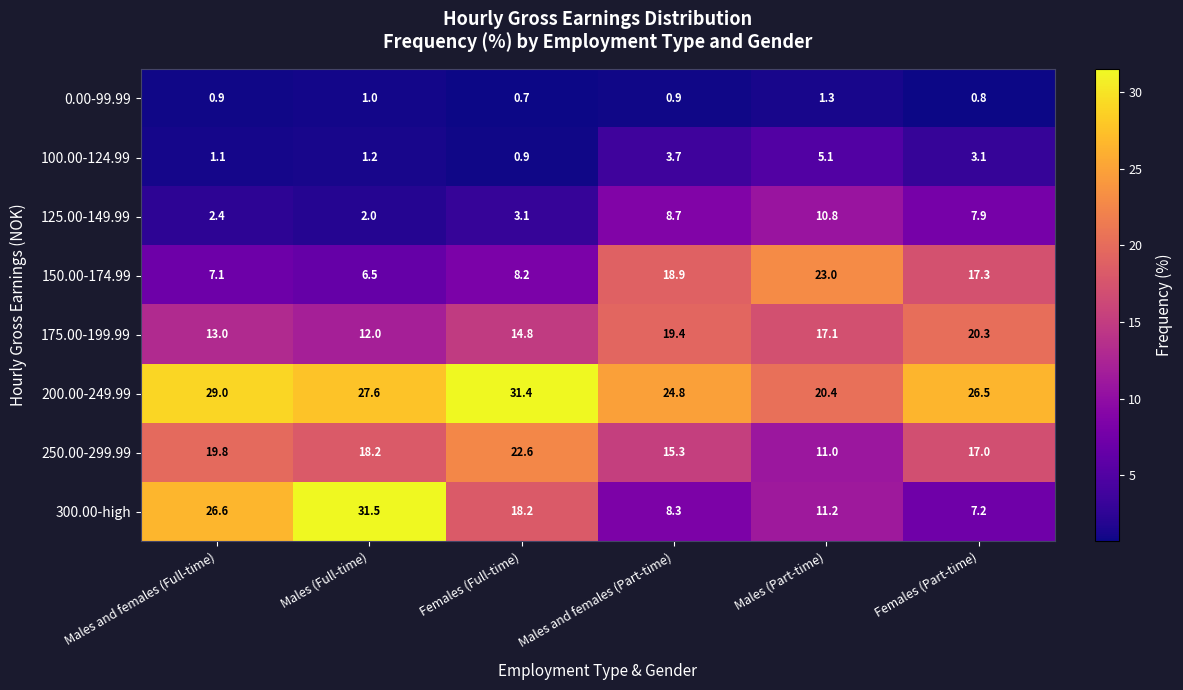

What is the approximate value of 200.00-249.99 at Males and females (Full-time)?

29.0